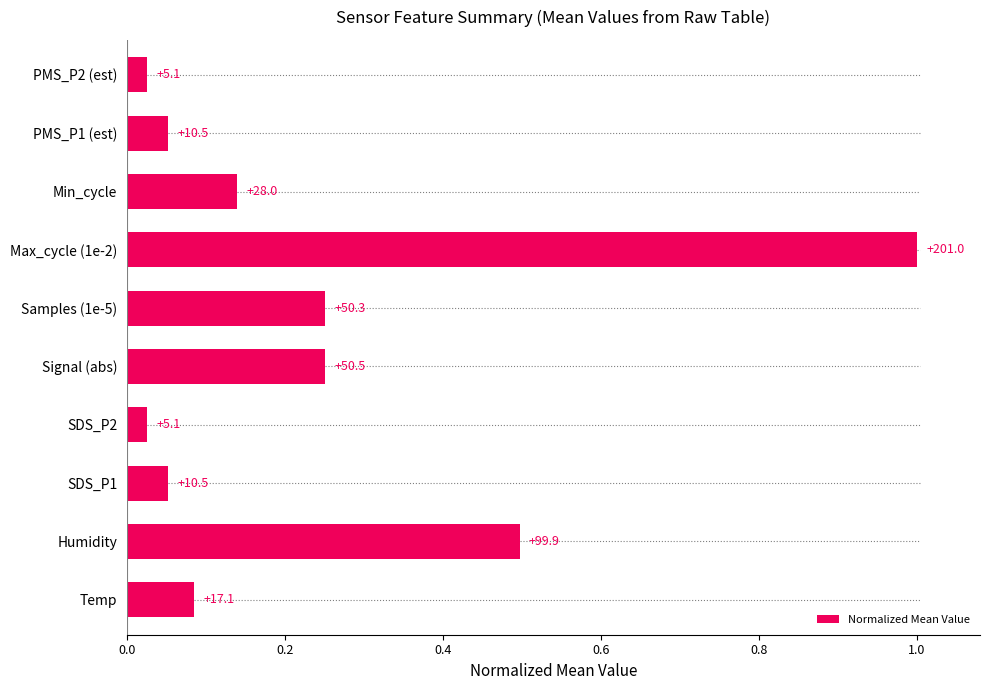

Are the bars horizontal?

Yes